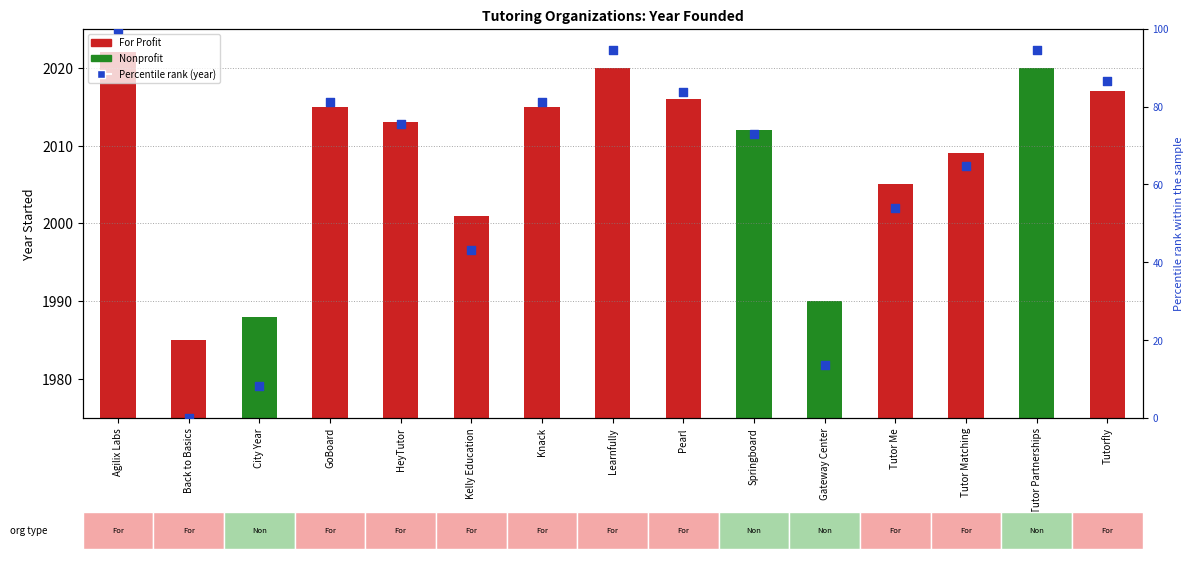

Which series reaches the minimum Y coordinate?

Percentile rank (year)